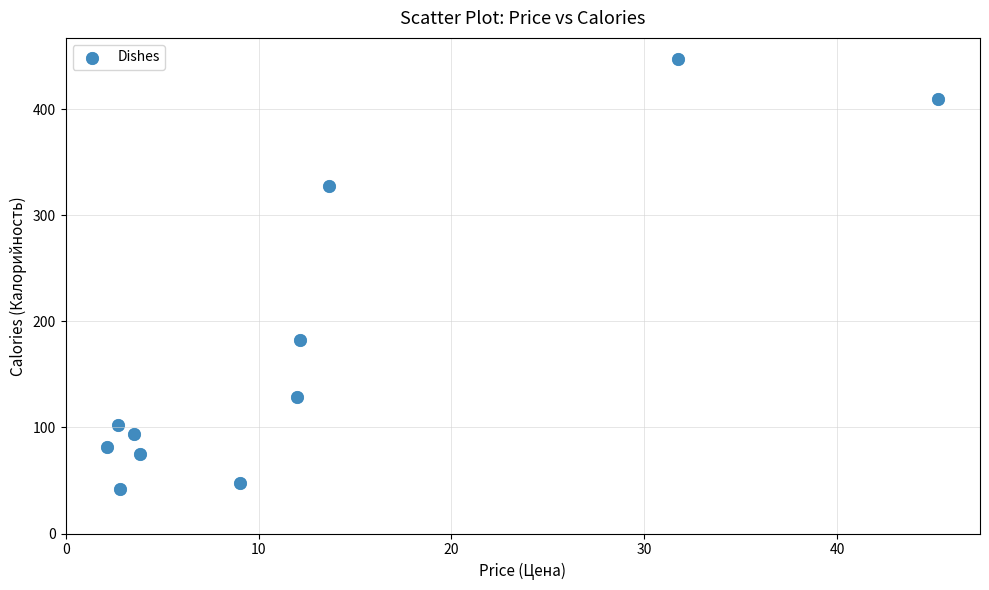

What Y value in the scatter plot is closest to 244?

182.0